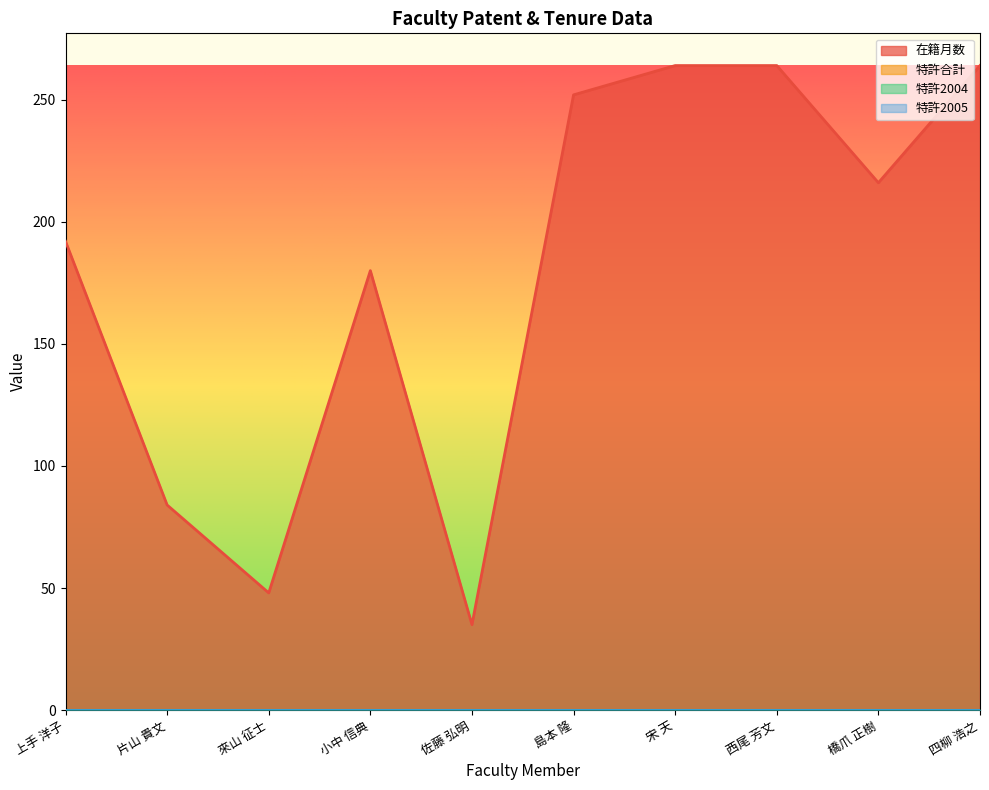

Where is the first local maximum for 在籍月数?

小中 信典